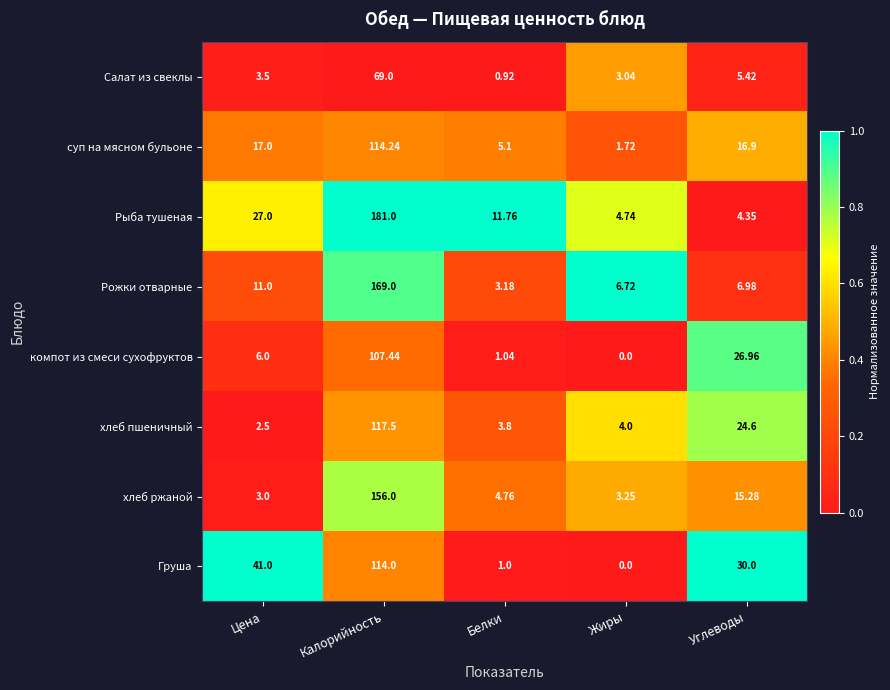

How many series are shown in this chart?

8